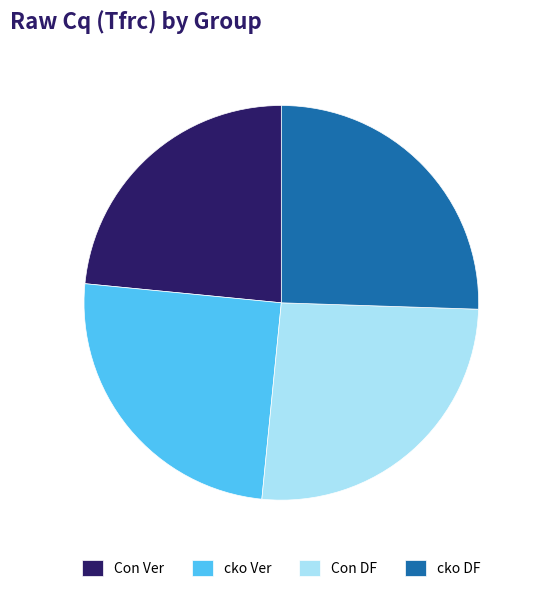

Between Con DF and cko Ver, which is larger?

Con DF